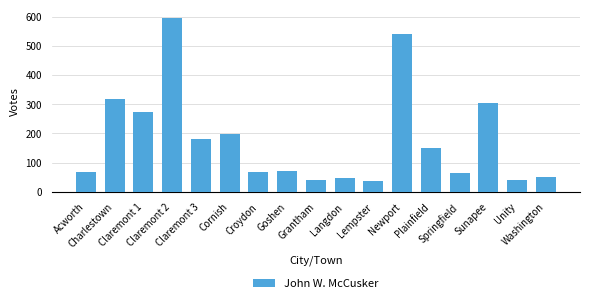

How many data points does each series have?

17